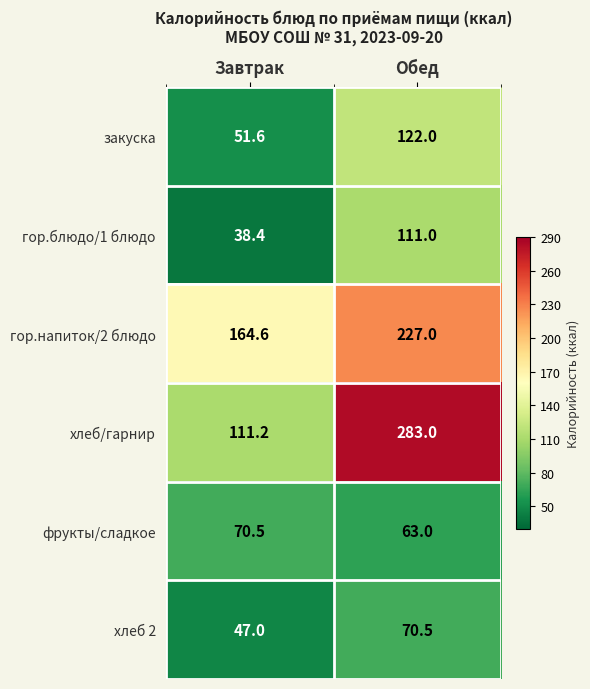

Reading left to right, transcribe all the data shown in this chart.

закуска: Завтрак=51.6	Обед=122.0
гор.блюдо/1 блюдо: Завтрак=38.4	Обед=111.0
гор.напиток/2 блюдо: Завтрак=164.6	Обед=227.0
хлеб/гарнир: Завтрак=111.2	Обед=283.0
фрукты/сладкое: Завтрак=70.5	Обед=63.0
хлеб 2: Завтрак=47.0	Обед=70.5